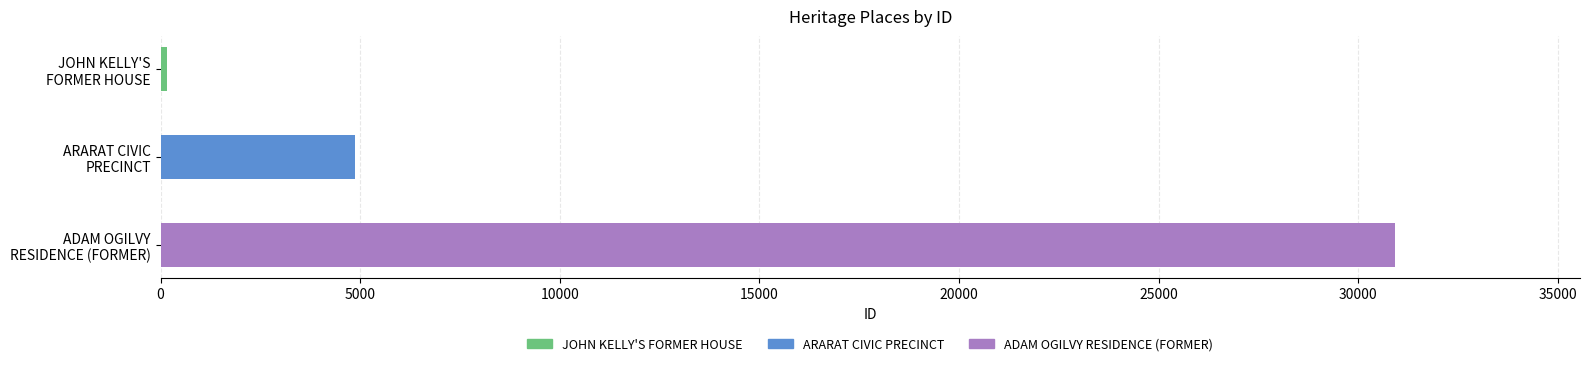

What is the value of the 2nd bar from the left?

4867